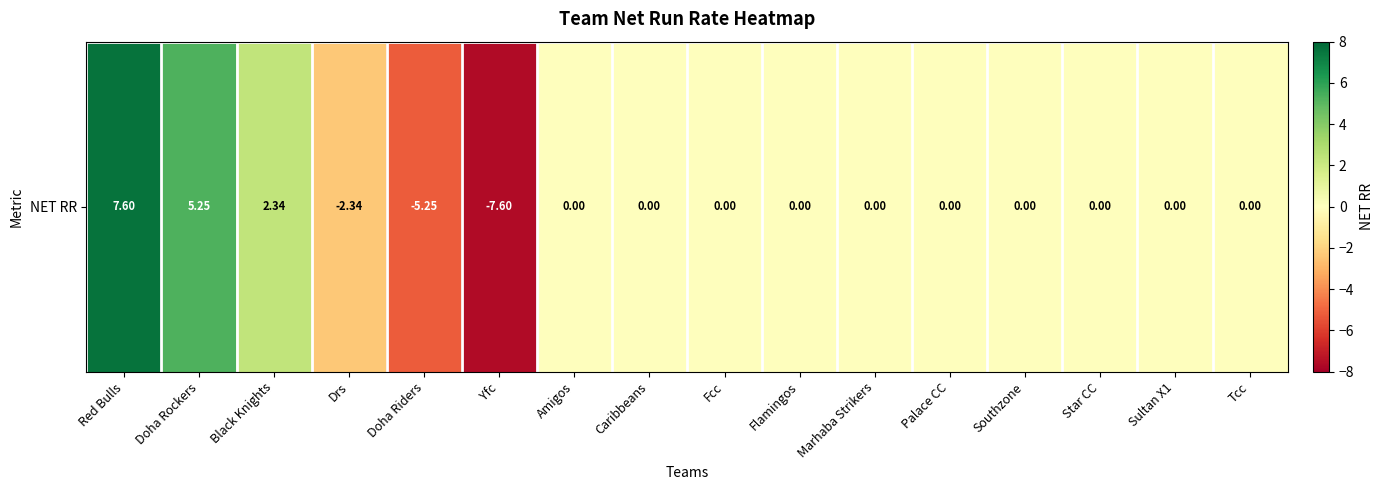

List the labels in order of value, smallest first.

Yfc, Doha Riders, Drs, Amigos, Caribbeans, Fcc, Flamingos, Marhaba Strikers, Palace CC, Southzone, Star CC, Sultan X1, Tcc, Black Knights, Doha Rockers, Red Bulls